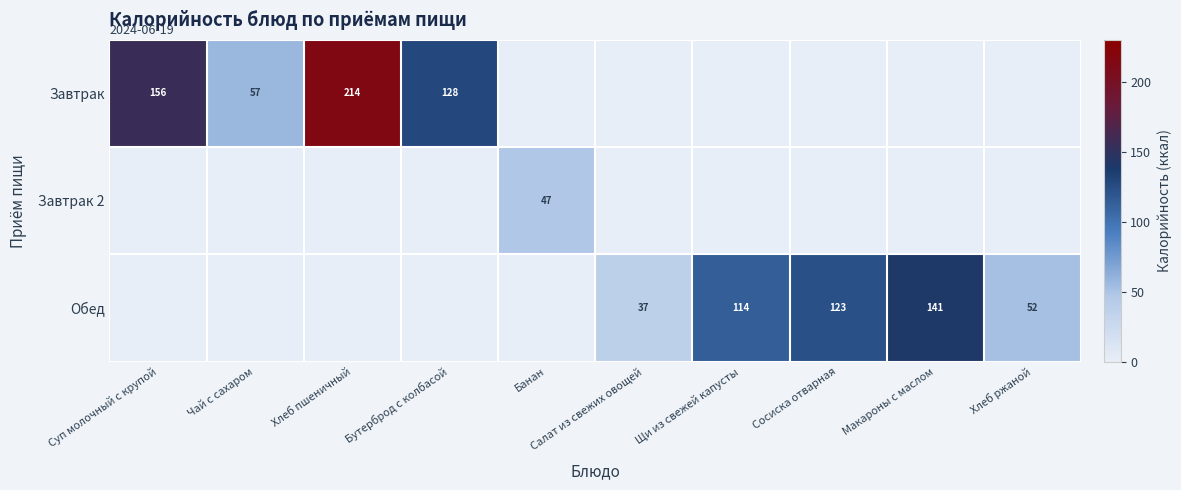

What is the sum of the Обед values at Сосиска отварная and Макароны с маслом?

264